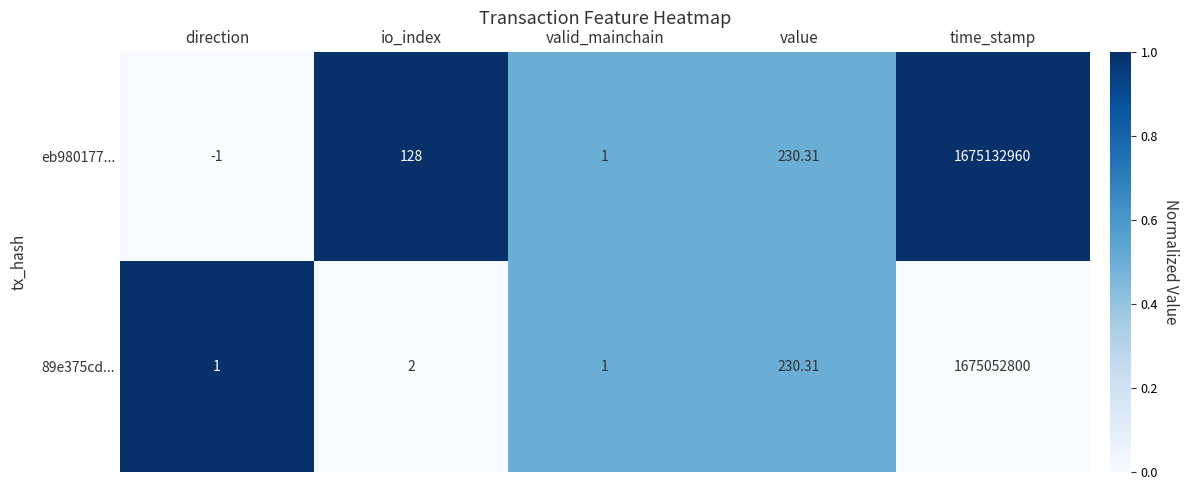

Which series has the largest range (max minus min)?

eb980177...